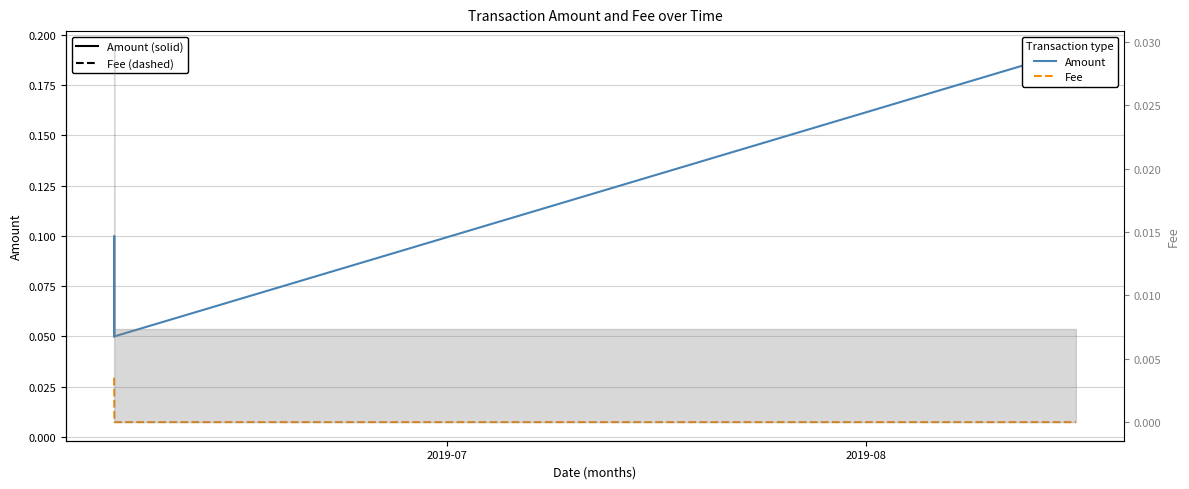

Count the Fee values in the range 0 to 1.

4